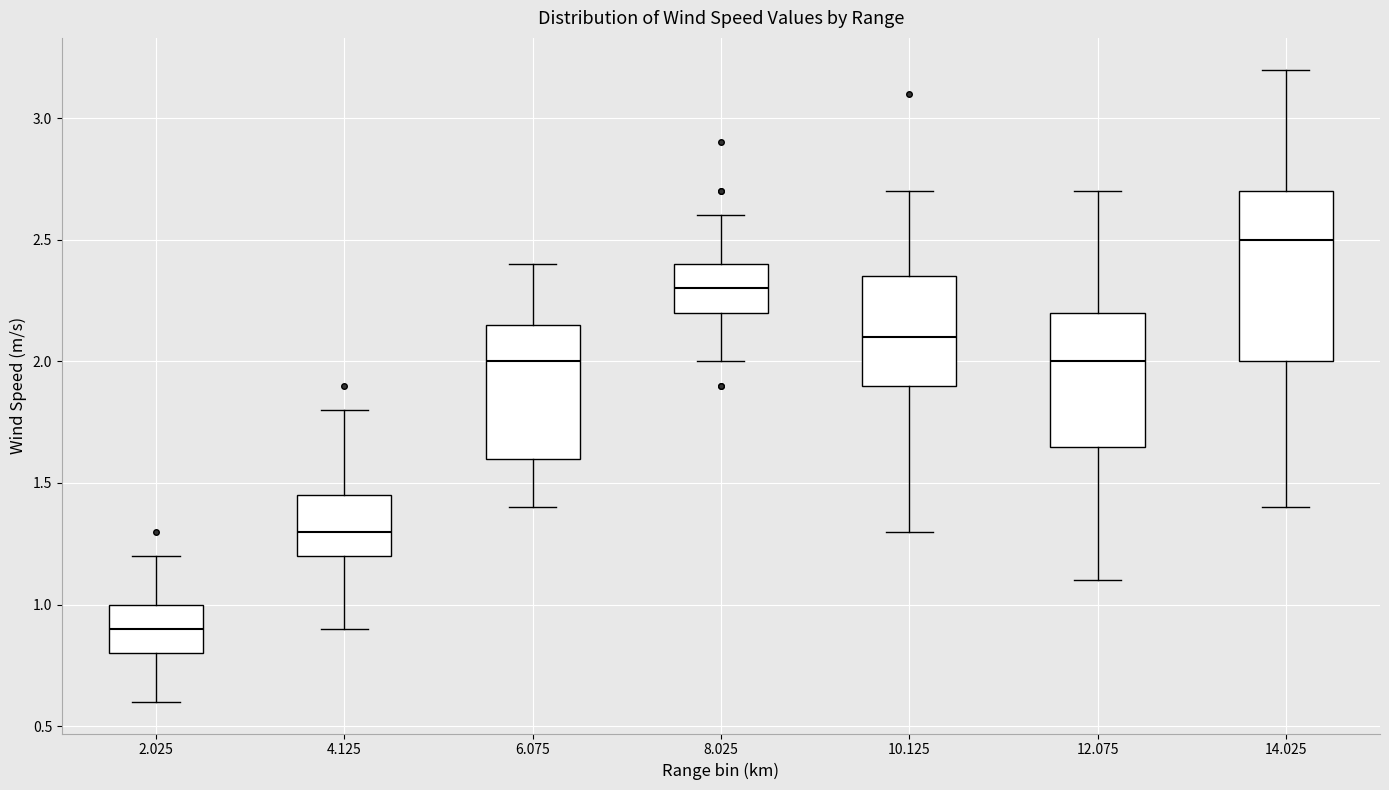

Where is the lower edge of the box at x = 4.125 on the y-axis? The values are not printed on the chart, so give them approximately, as read against the axis.

1.20